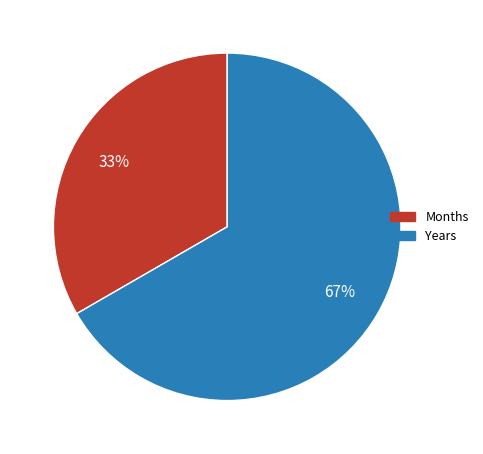

How many slices are in this pie chart?

2